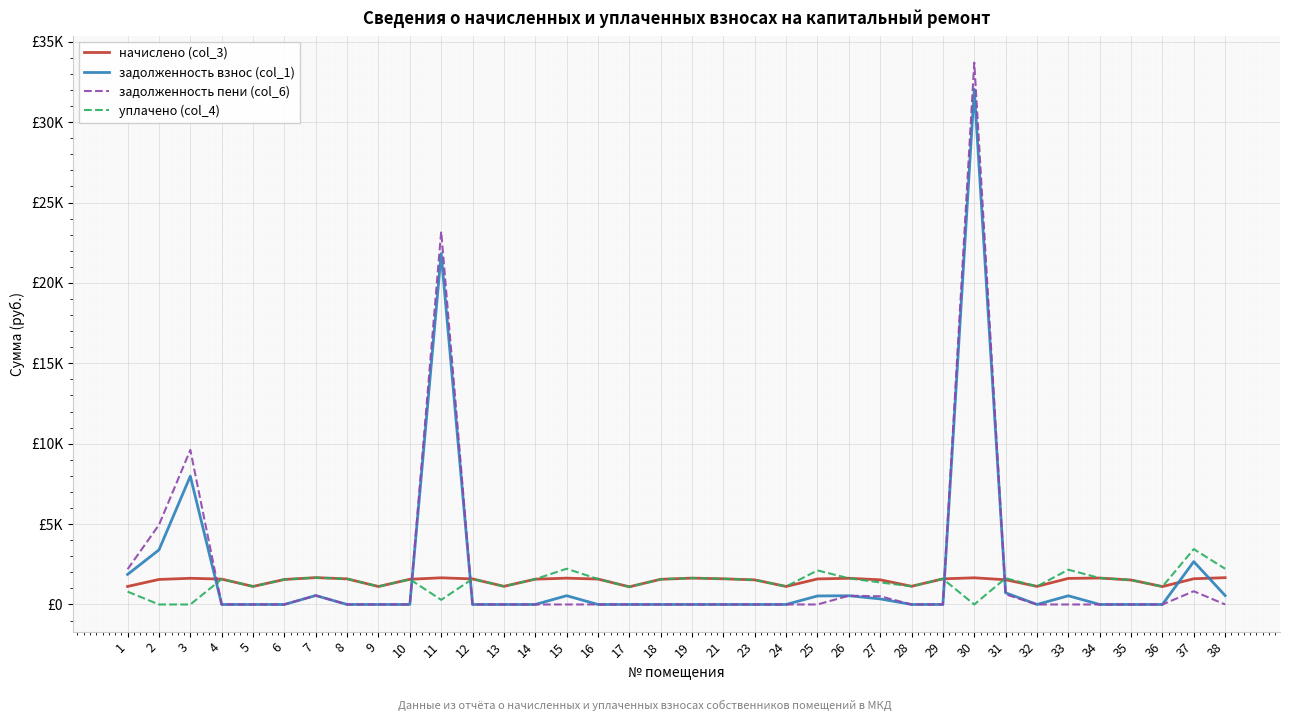

What is the difference between the maximum and minimum values in the начислено (col_3) series?

571.5